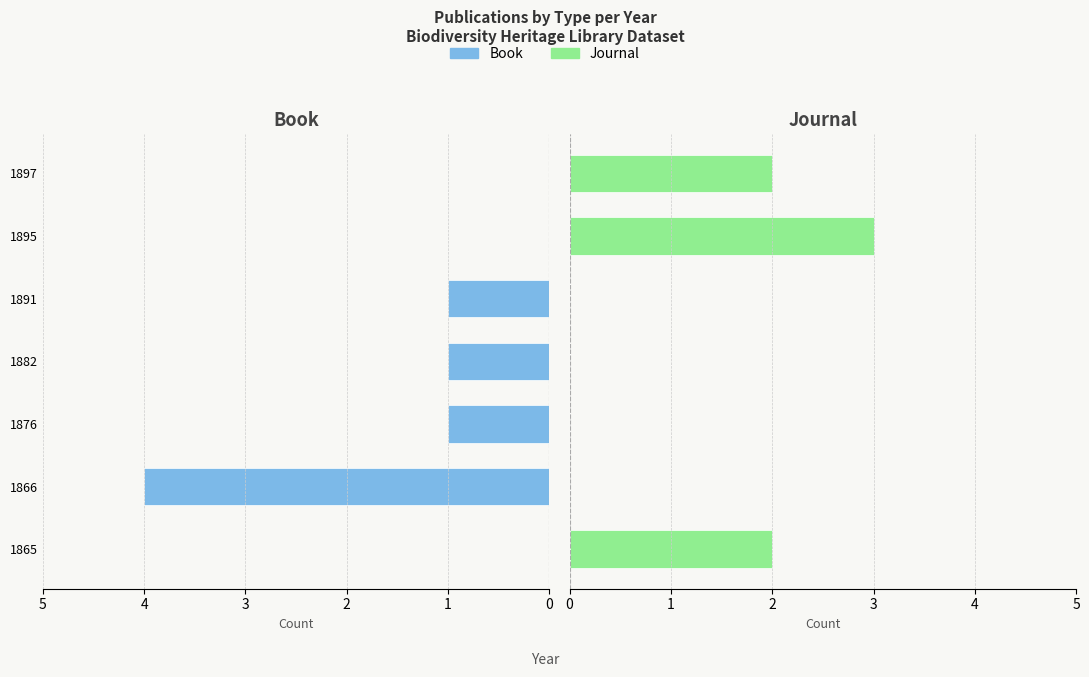

Which series changed the most between 1882 and 1895?

Journal